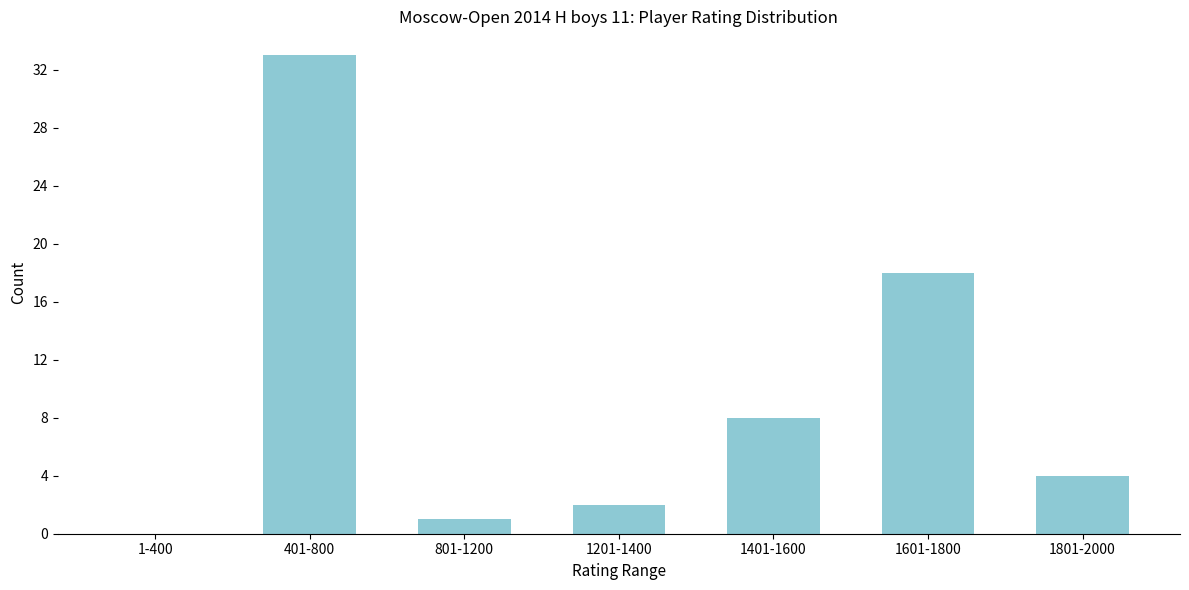

Reading left to right, list all the values displayed in this chart.

1-400=0	401-800=33	801-1200=1	1201-1400=2	1401-1600=8	1601-1800=18	1801-2000=4